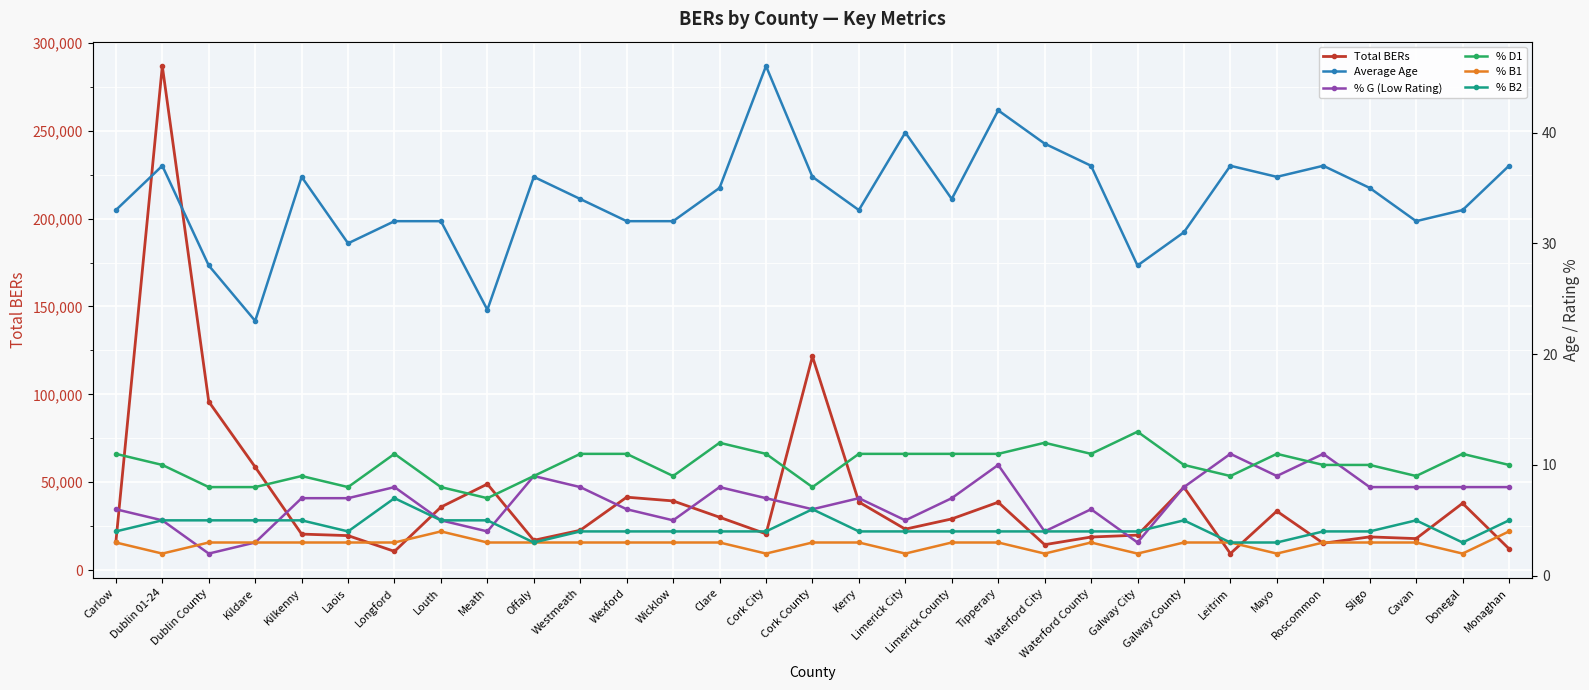

Which series has the widest spread of values?

Total BERs